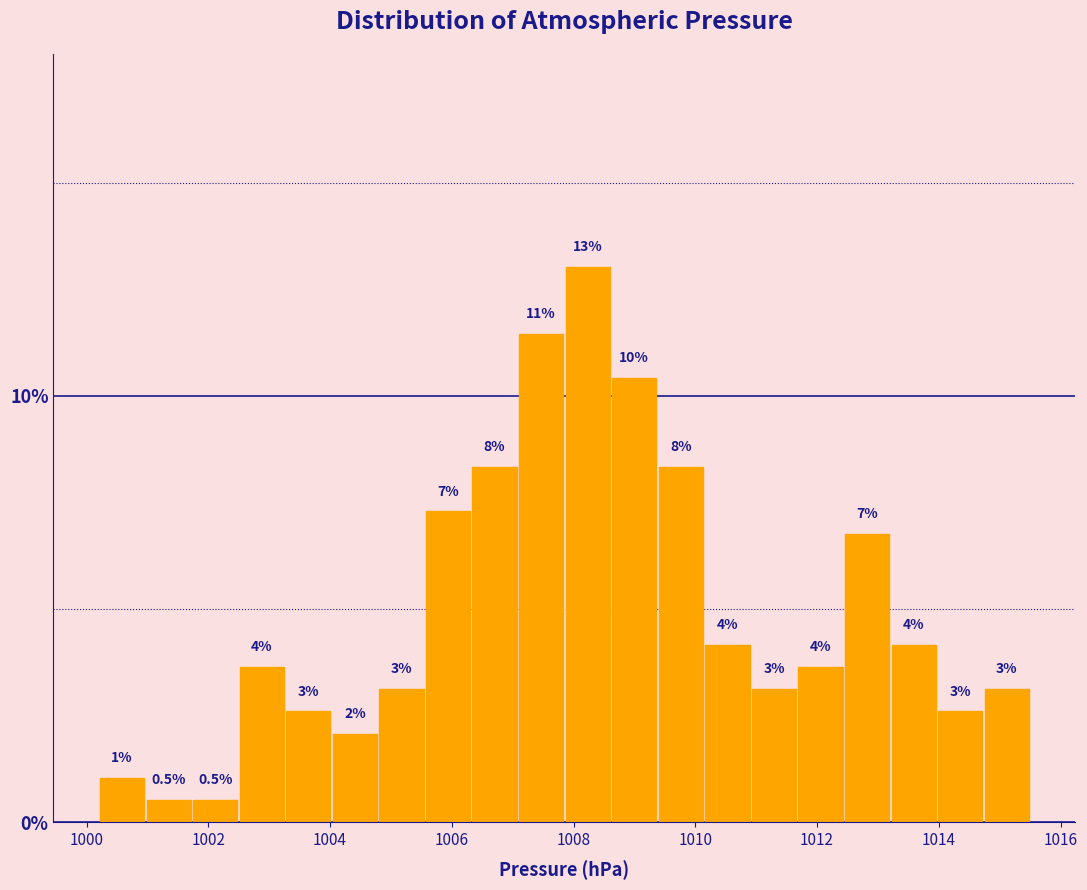

Read against the x-axis, roughly where is the centre of the tallest bar?

1008.2